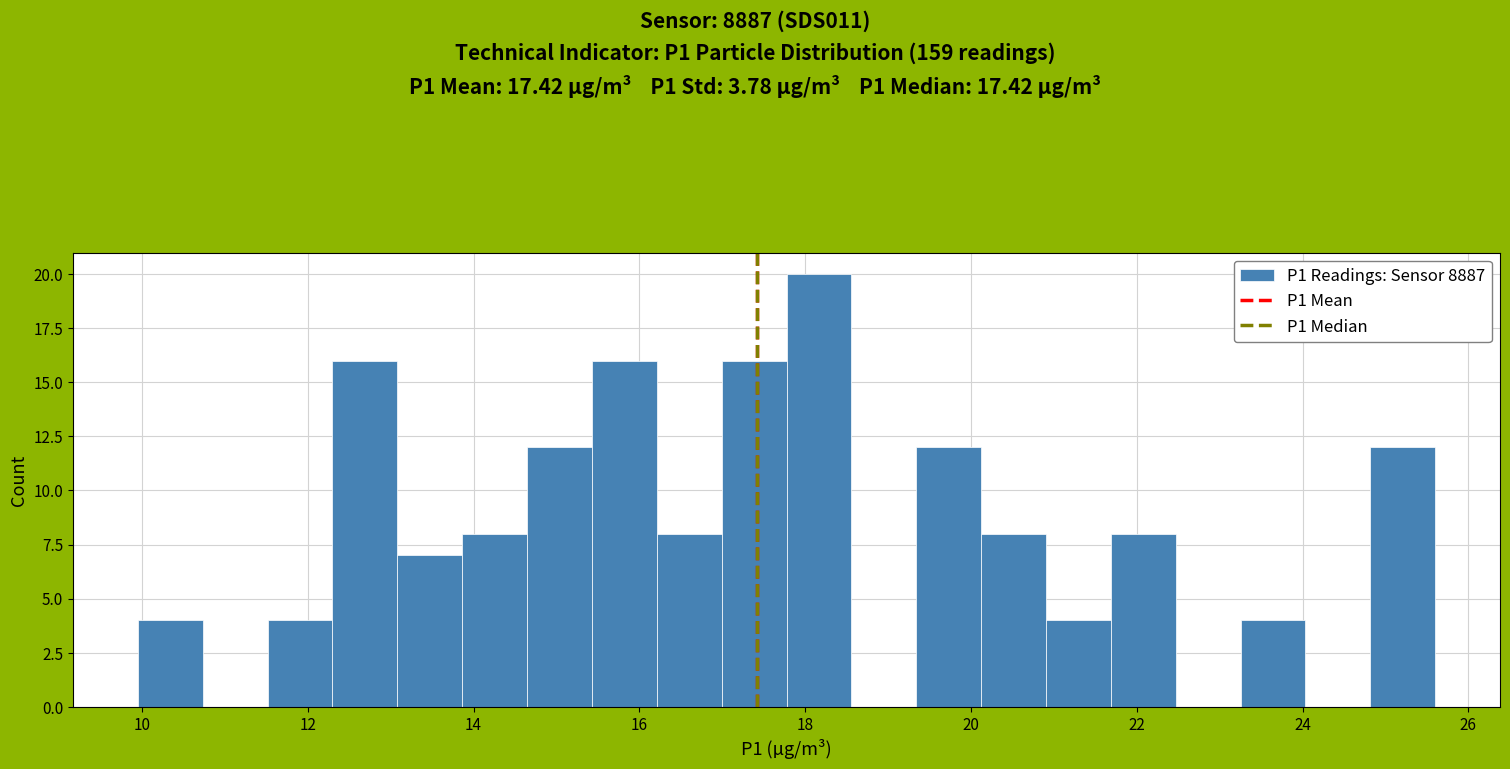

Around what value on the x-axis is the tallest bar? Give the approximate position of its centre, as read against the axis.

18.2